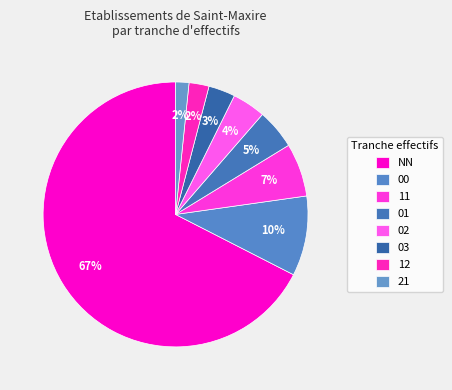

How many segments does this pie chart have?

8